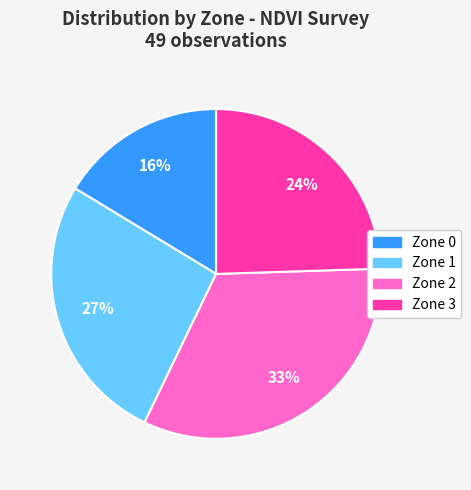

Which slice is the smallest?

Zone 0